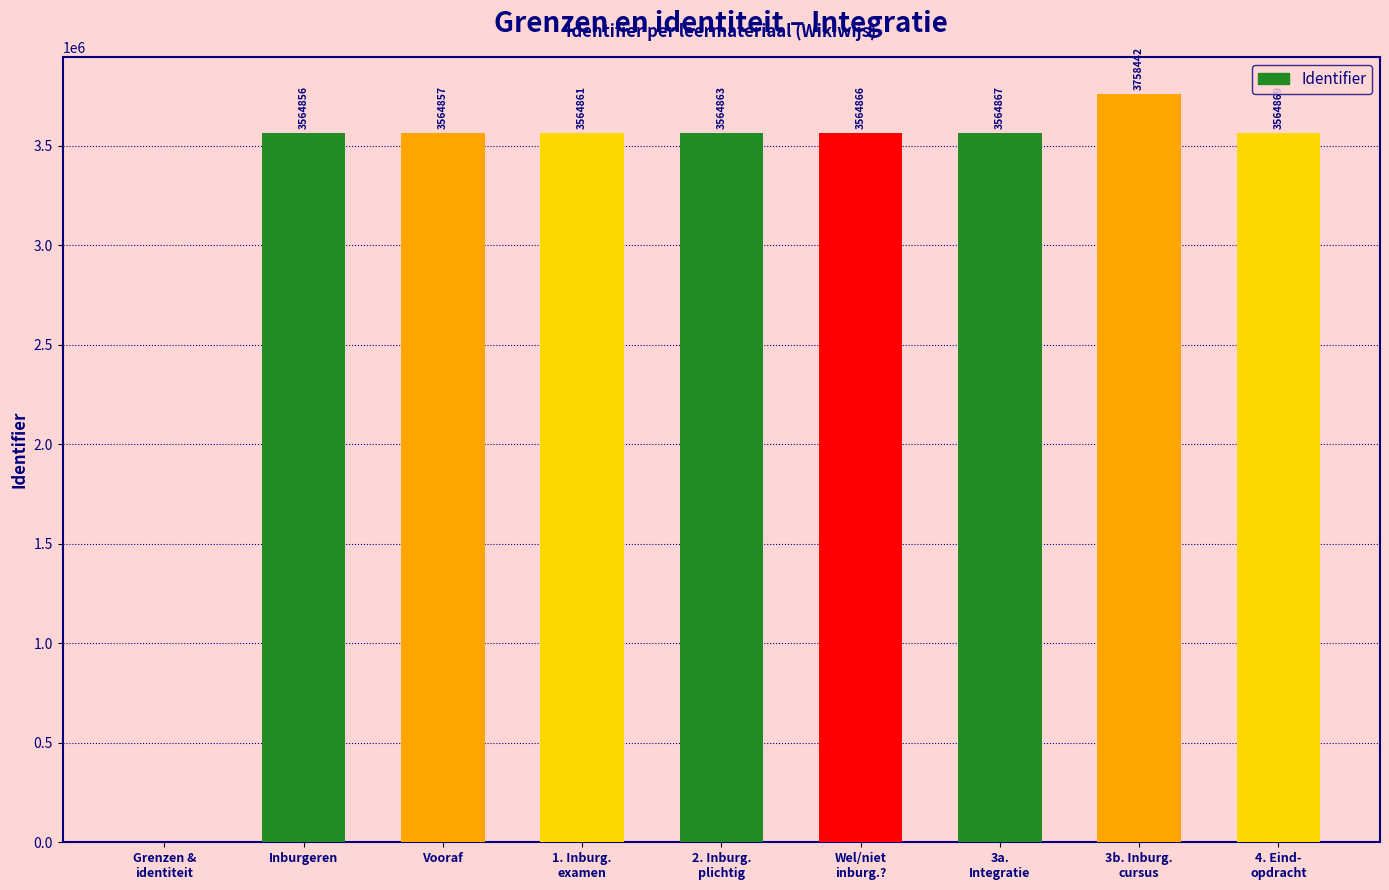

Approximately how many times larger is the value at 3b. Inburg.
cursus compared to 1. Inburg.
examen?

1.1